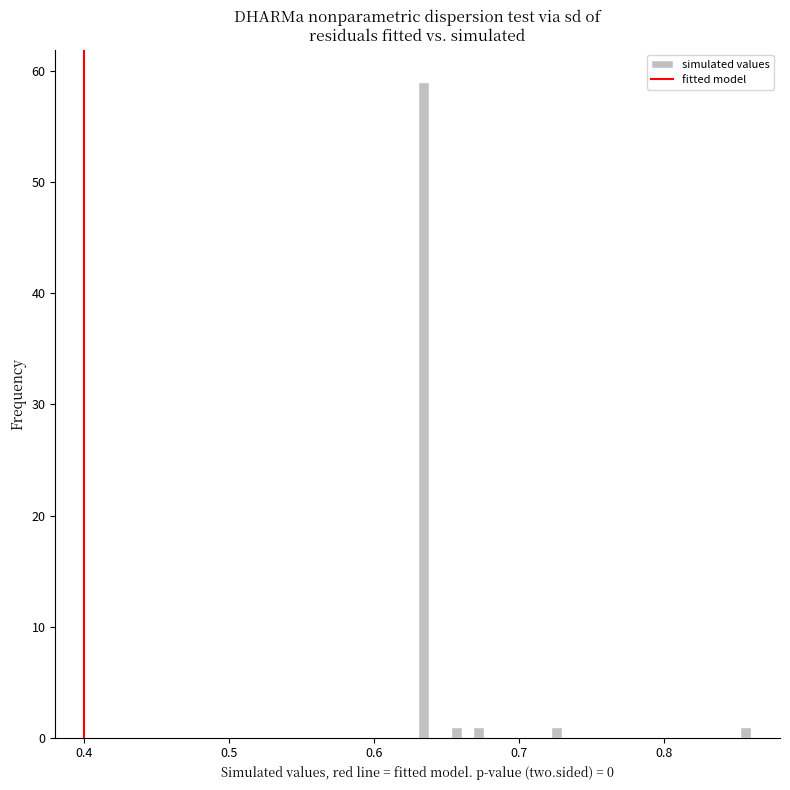

Around what value on the x-axis is the tallest bar? Give the approximate position of its centre, as read against the axis.

0.63